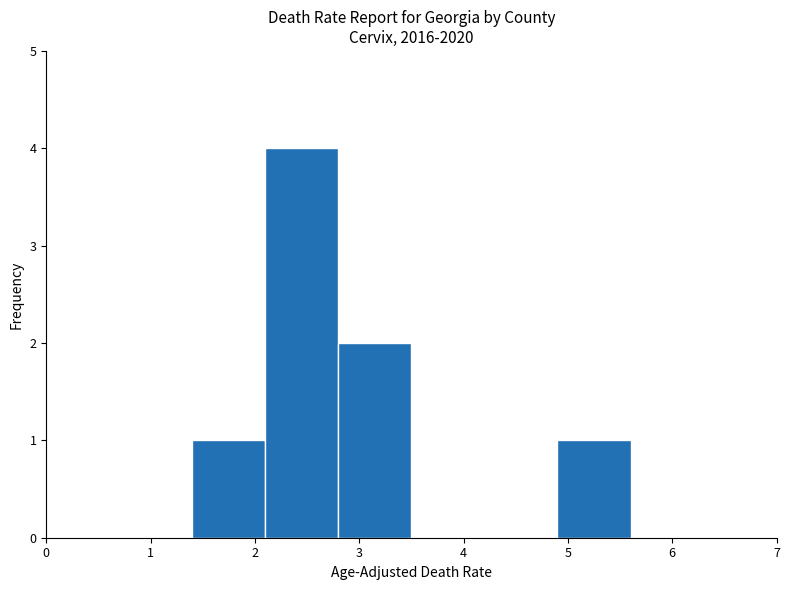

Reading left to right, list every bar in this chart as the range it spans on the x-axis followed by its height. The values are not printed on the chart, so give them approximately, as read against the axis.

0.0 to 0.7: 0
0.7 to 1.4: 0
1.4 to 2.1: 1
2.1 to 2.8: 4
2.8 to 3.5: 2
3.5 to 4.2: 0
4.2 to 4.9: 0
4.9 to 5.6: 1
5.6 to 6.3: 0
6.3 to 7.0: 0